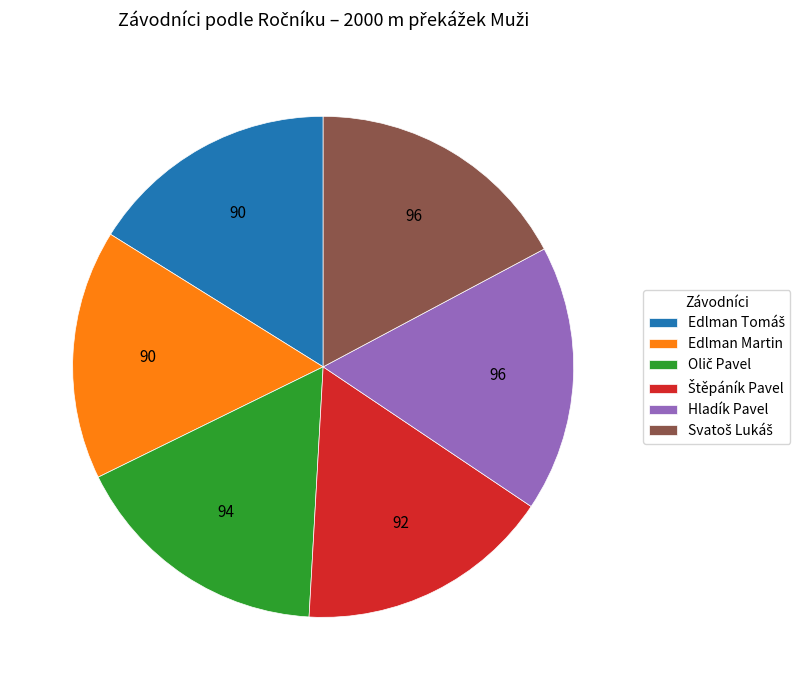

Does any single category account for the majority?

No